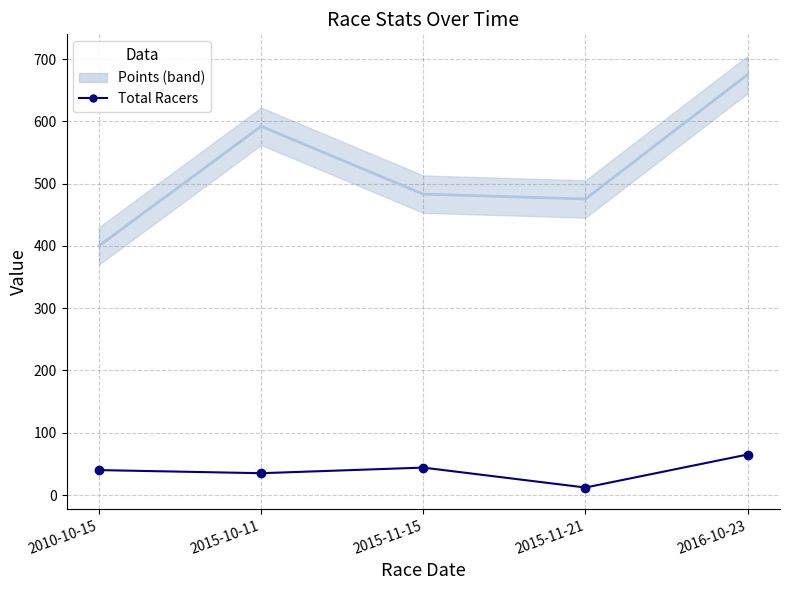

What is the approximate value at 2015-11-21?

12